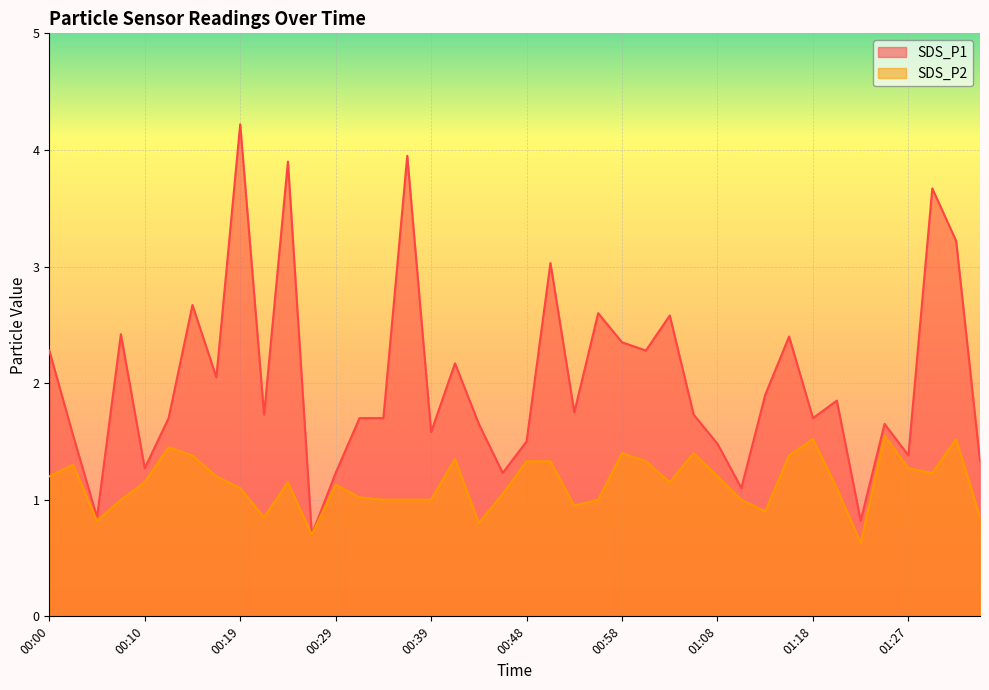

Reading right to left, what are all the values shown in this chart?

SDS_P1: 1.3	3.2	3.7	1.4	1.6	0.8	1.9	1.7	2.4	1.9	1.1	1.5	1.7	2.6	2.3	2.4	2.6	1.8	3.0	1.5	1.2	1.6	2.2	1.6	4.0	1.7	1.7	1.2	0.7	3.9	1.7	4.2	2.0	2.7	1.7	1.3	2.4	0.8	1.6	2.3
SDS_P2: 0.8	1.5	1.2	1.3	1.6	0.6	1.1	1.5	1.4	0.9	1.0	1.2	1.4	1.1	1.3	1.4	1.0	0.9	1.3	1.3	1.1	0.8	1.4	1.0	1.0	1.0	1.0	1.1	0.7	1.1	0.8	1.1	1.2	1.4	1.4	1.1	1.0	0.8	1.3	1.2